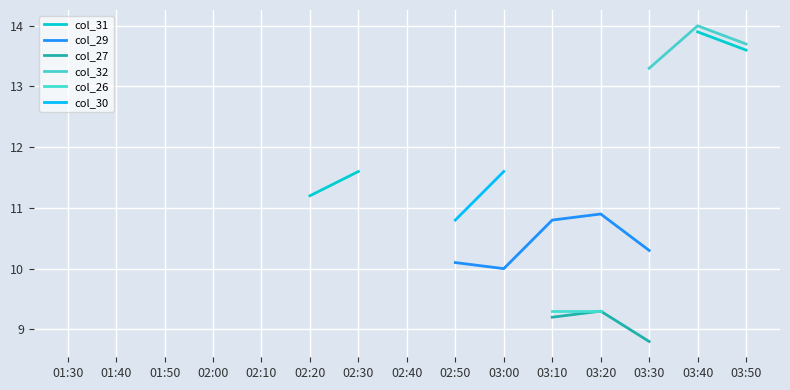

At which label does col_31 first exceed 11?

02:20